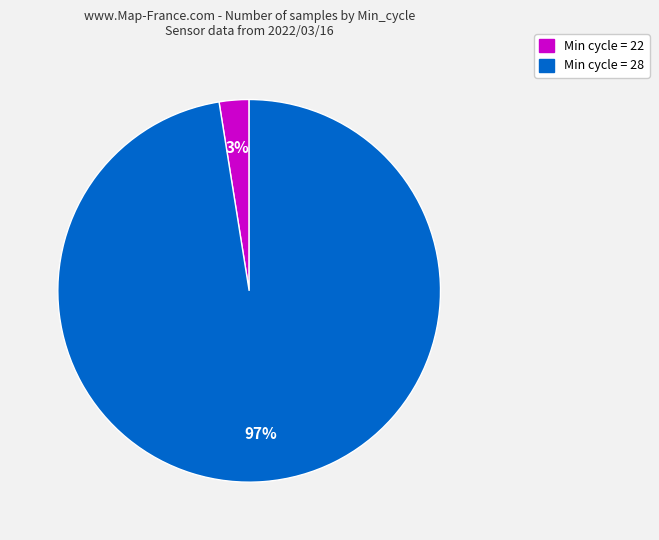

How many segments does this pie chart have?

2